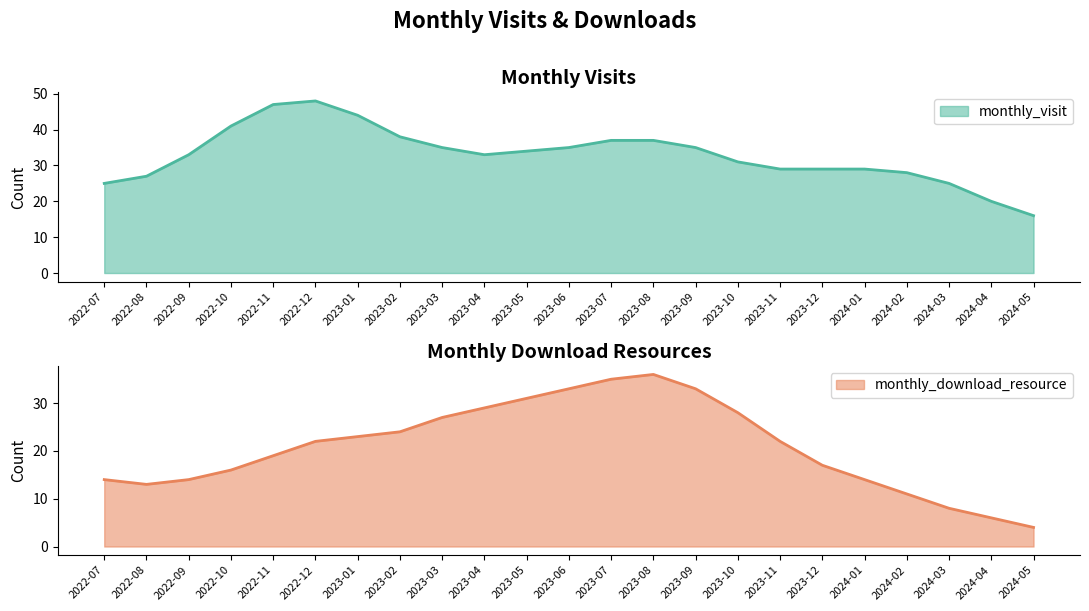

The monthly_visit series shows 35 at 2023-06. True or false?

True